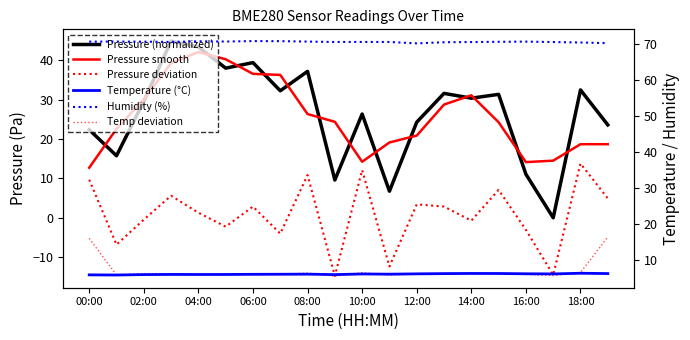

What is the sum of all Pressure deviation values?

15.3